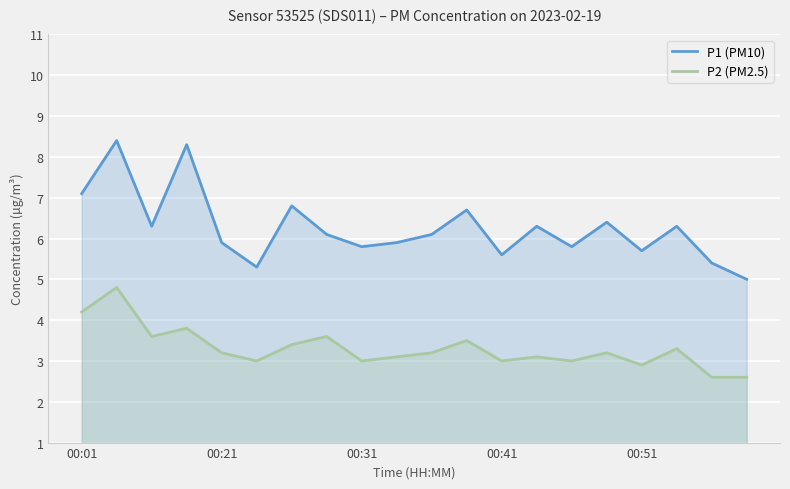

True or false: P2 (PM2.5) has more than 2 interior local peaks.

True